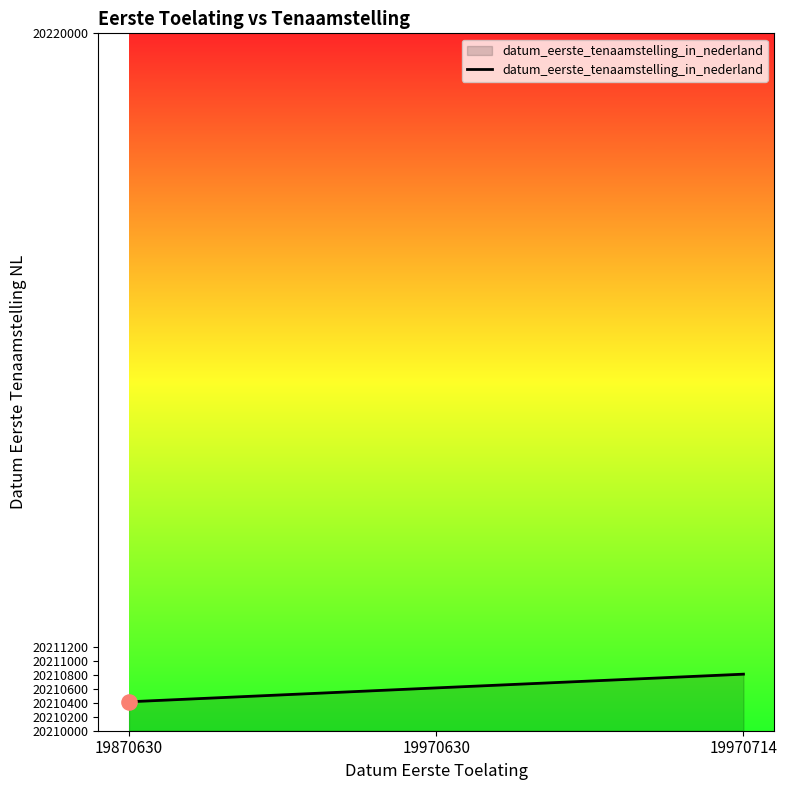

Between 19970714 and 19870630, which is larger?

19970714